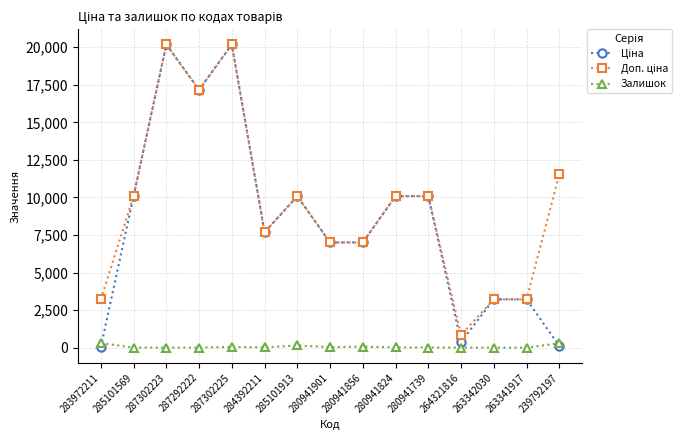

True or false: Залишок has more than 1 points higher than both neighbors.

True